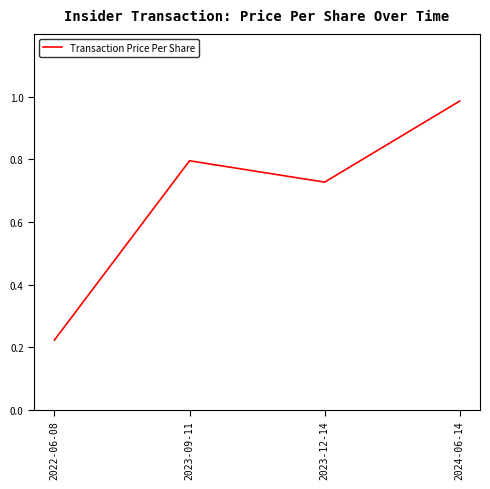

The value at 2023-09-11 is 0.8. True or false?

True